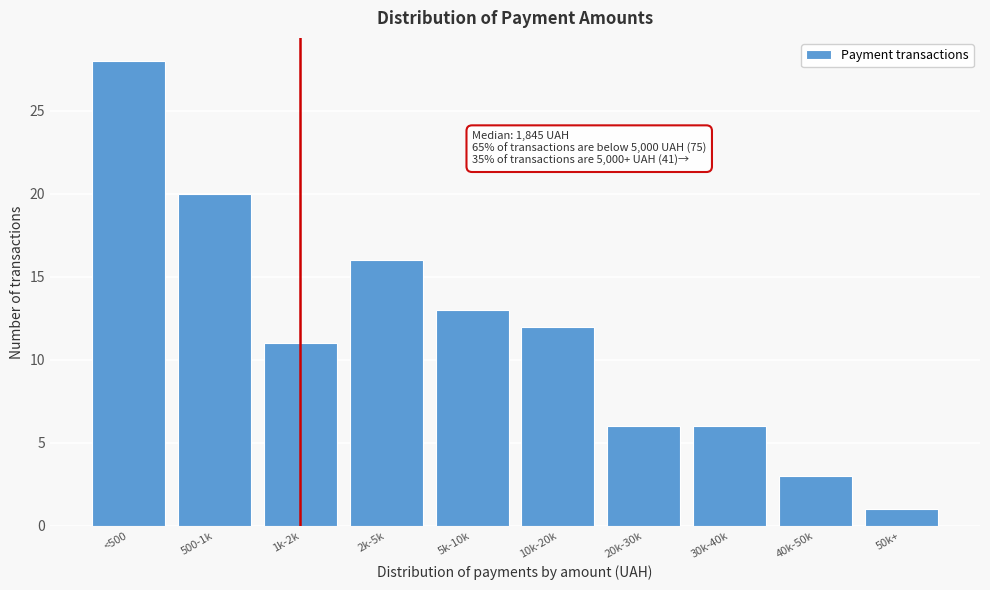

Reading left to right, transcribe all the data shown in this chart.

<500=28	500-1k=20	1k-2k=11	2k-5k=16	5k-10k=13	10k-20k=12	20k-30k=6	30k-40k=6	40k-50k=3	50k+=1